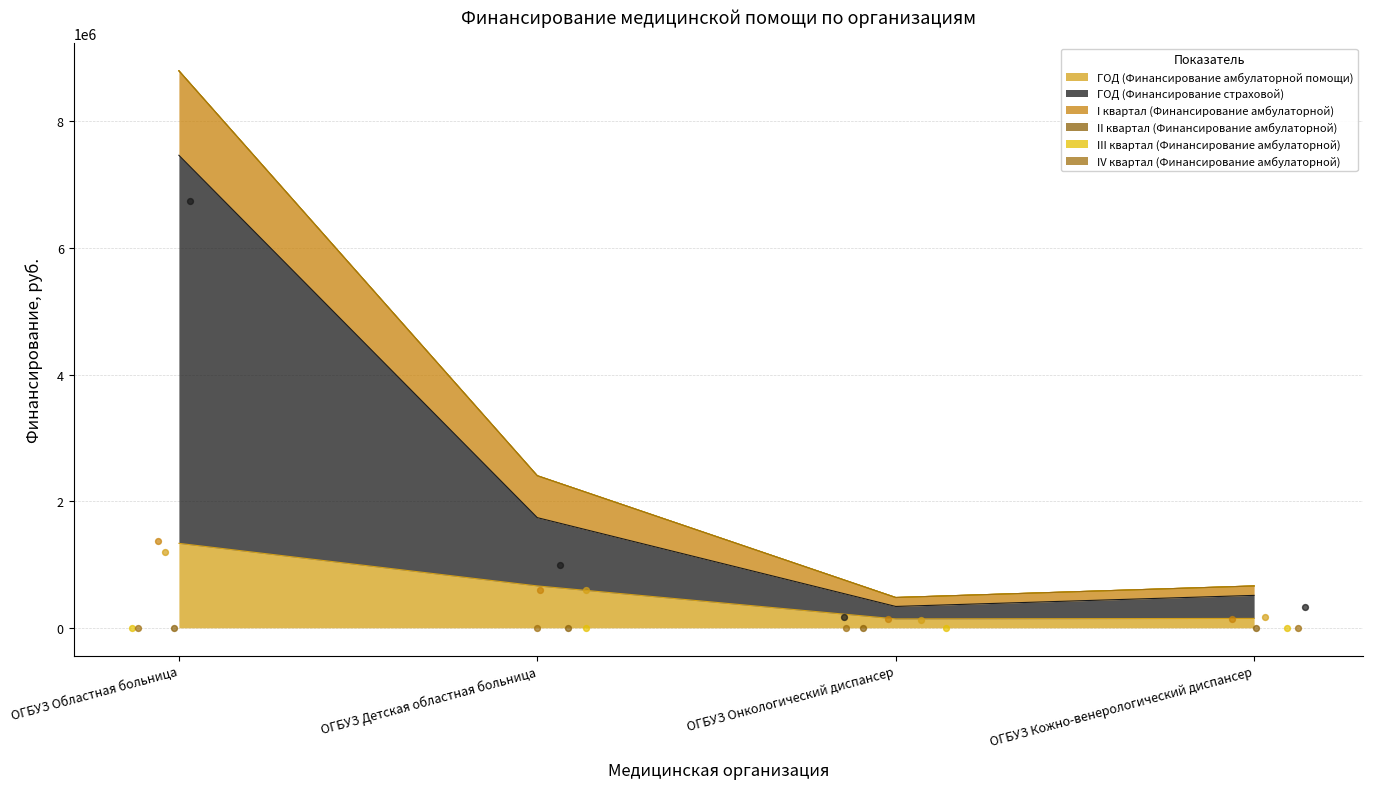

At how many categories does at least one series exceed 2379174?

1